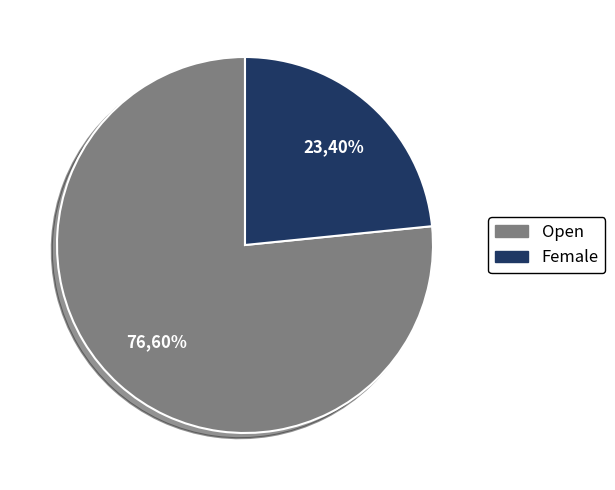

What is the smallest slice in the pie chart?

Female